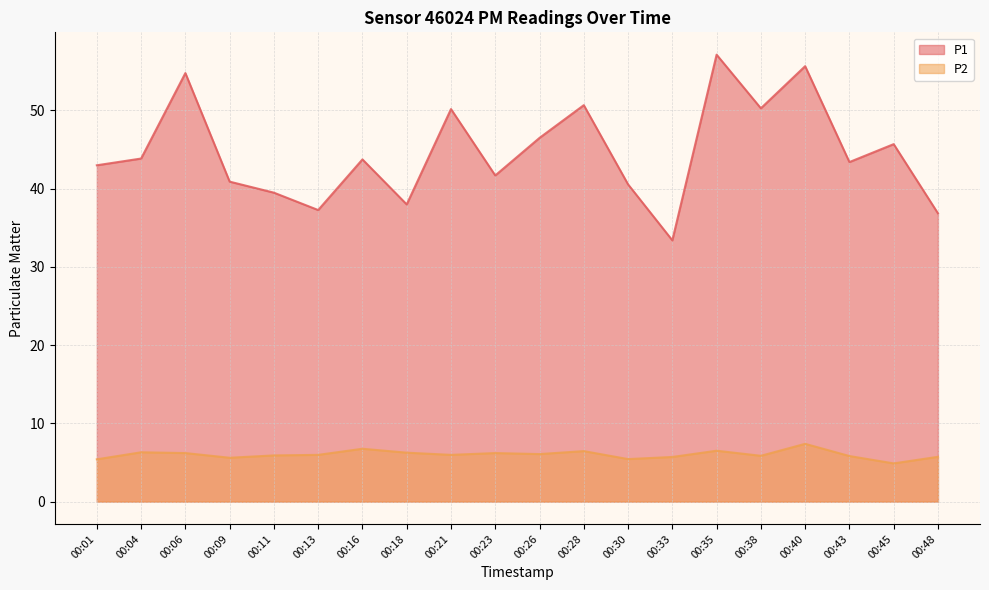

Where is the first local maximum for P1?

00:06